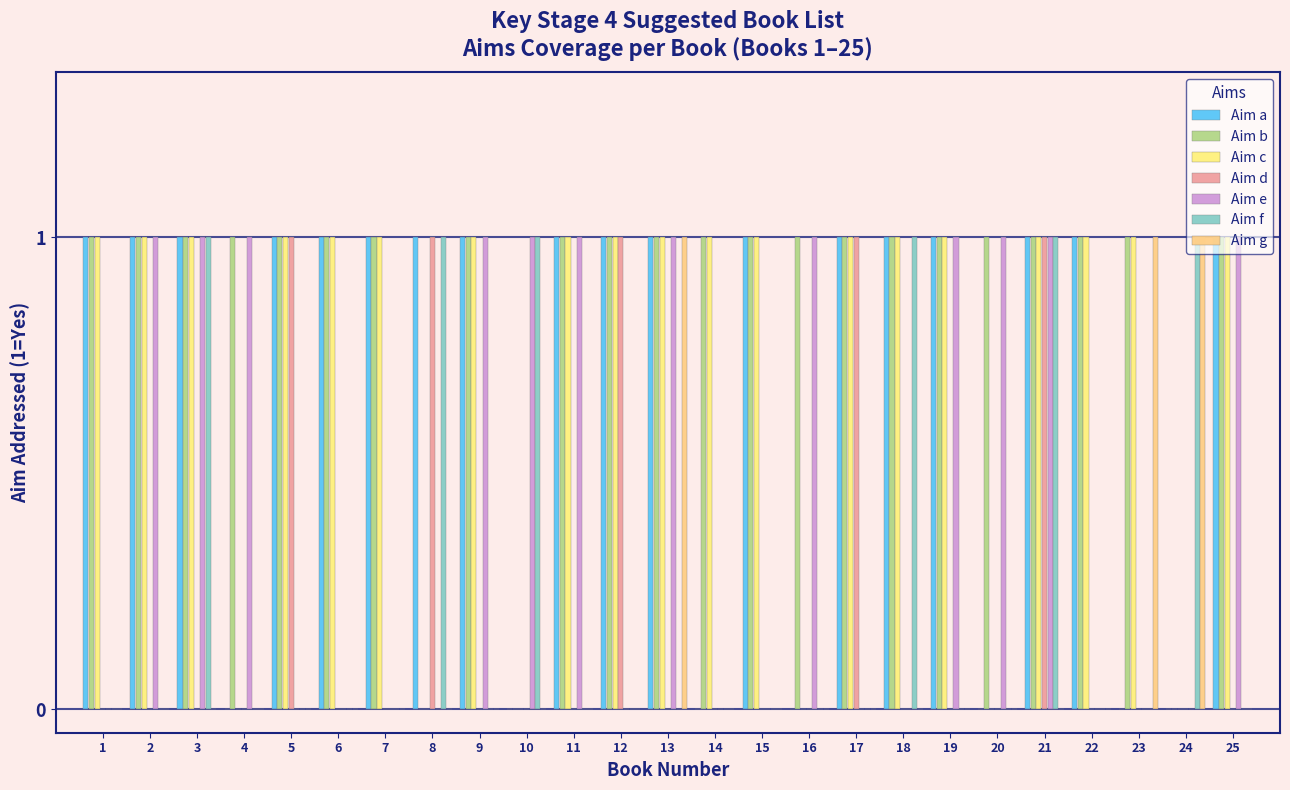

How many data points does each series have?

25